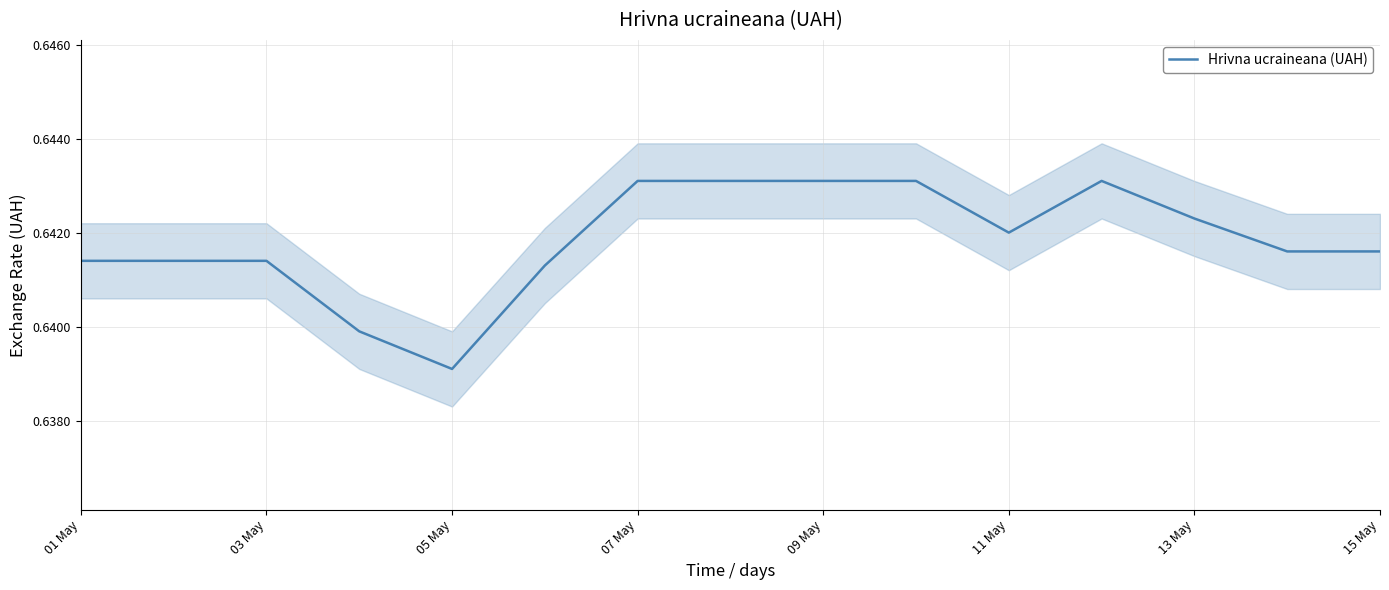

How many series are shown in this chart?

1